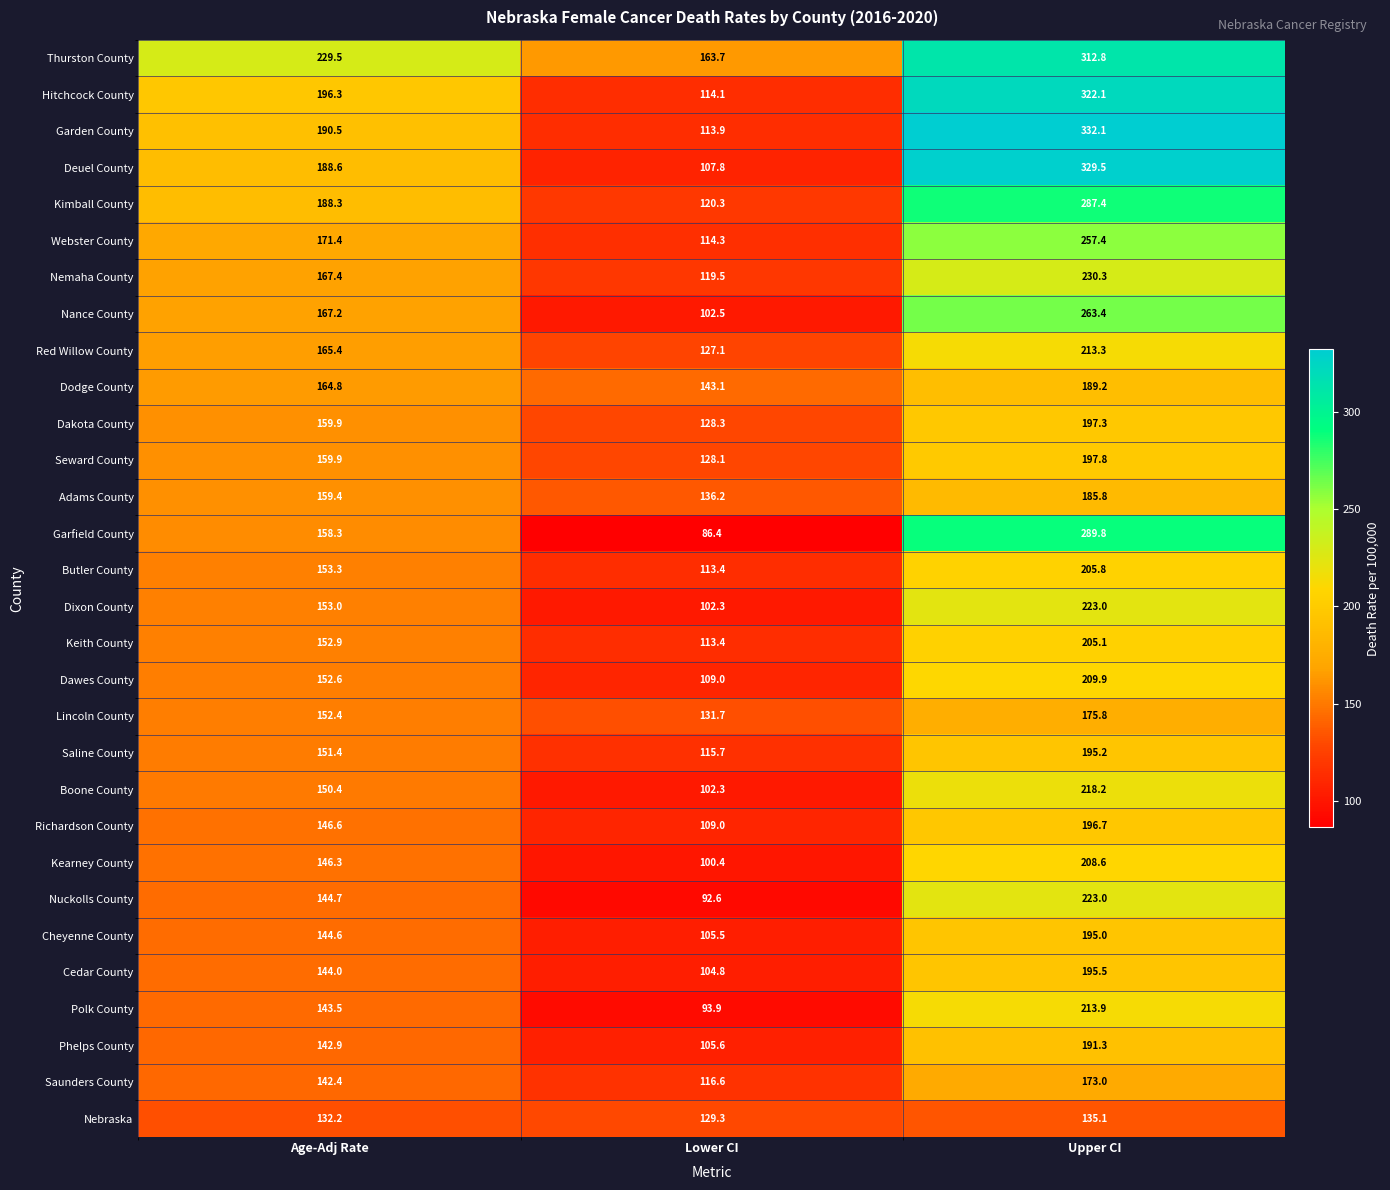

Rank the categories by Red Willow County value from lowest to highest.

Lower CI, Age-Adj Rate, Upper CI